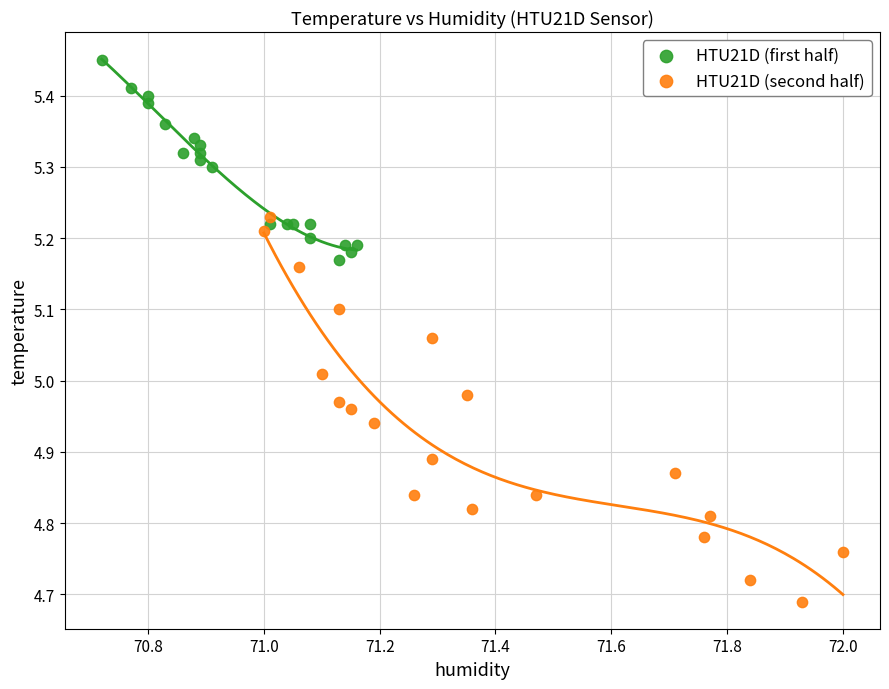

Which series has the largest Y range (max minus min)?

HTU21D (second half)